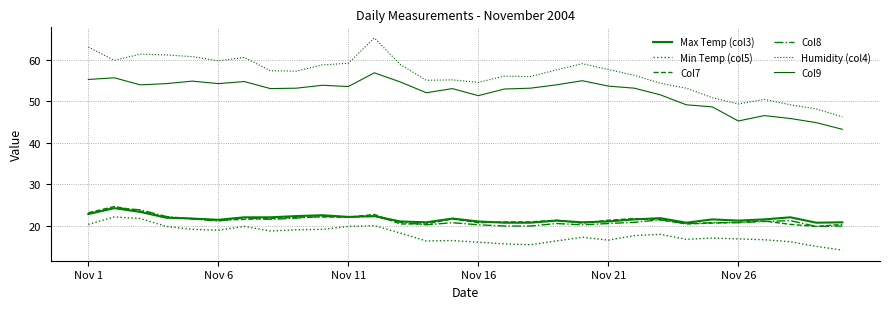

What is the difference between the maximum and minimum values in the Min Temp (col5) series?

8.0